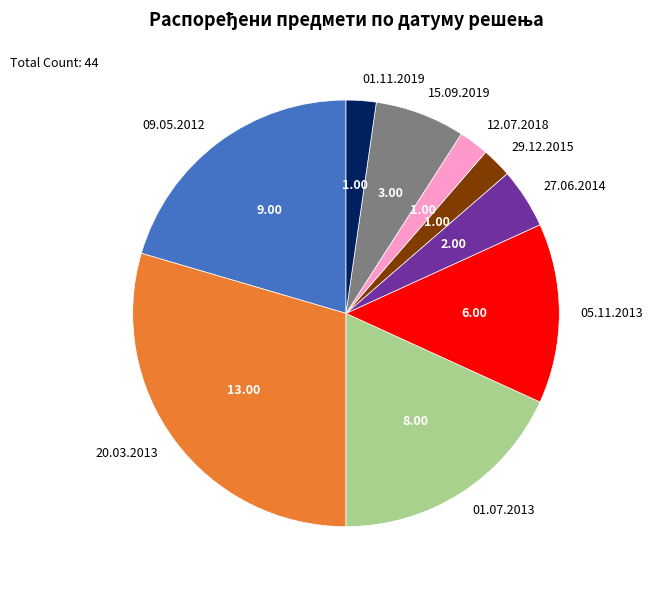

How many segments does this pie chart have?

9